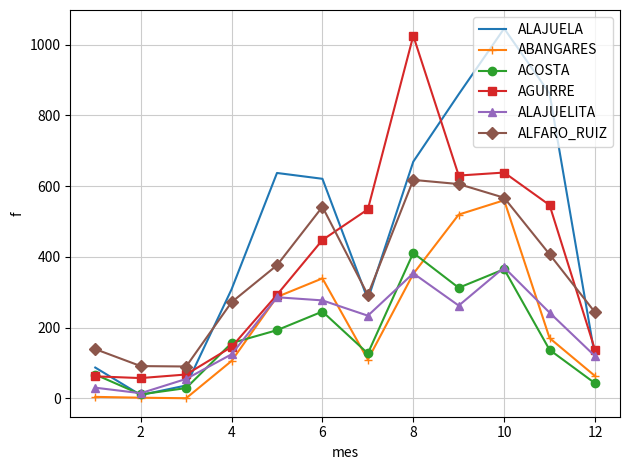

Which series has the largest total across all categories?

ALAJUELA